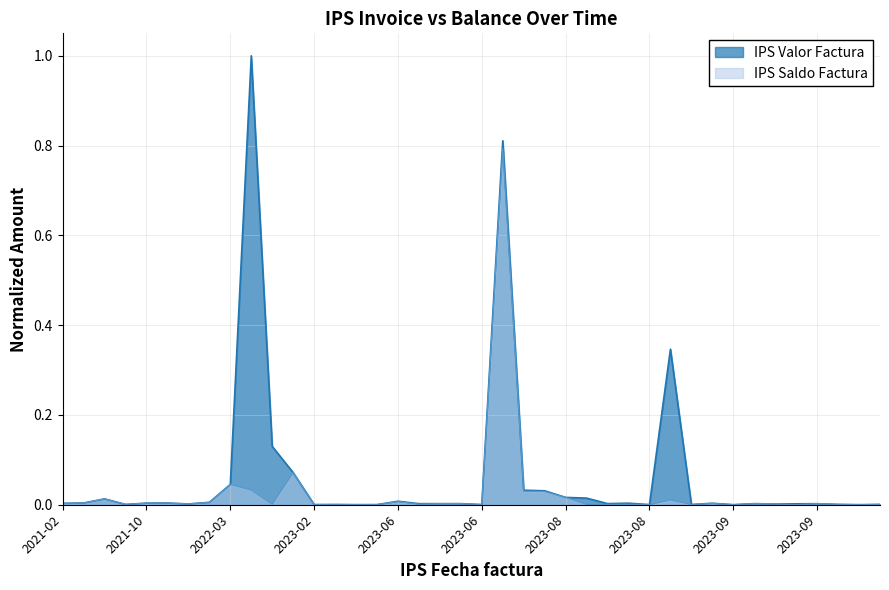

The value of IPS Saldo Factura at 2023-08 is 0.0. True or false?

True